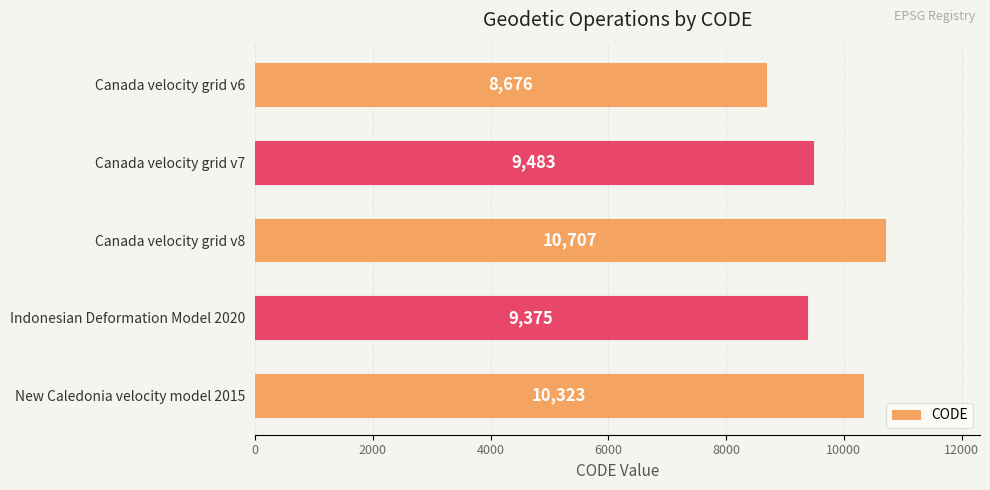

Is it true that the value at Canada velocity grid v8 is 6714?

False